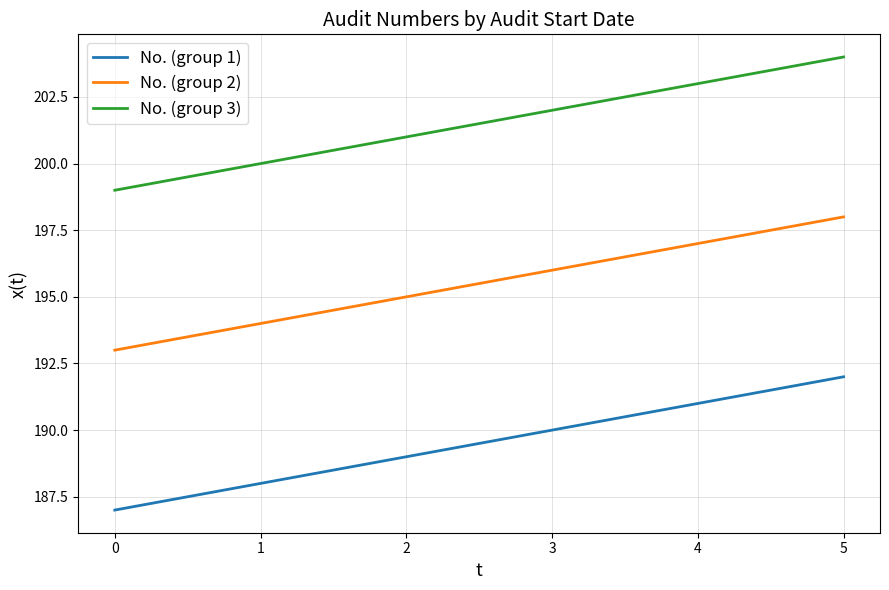

Read the No. (group 3) value at 4.

203